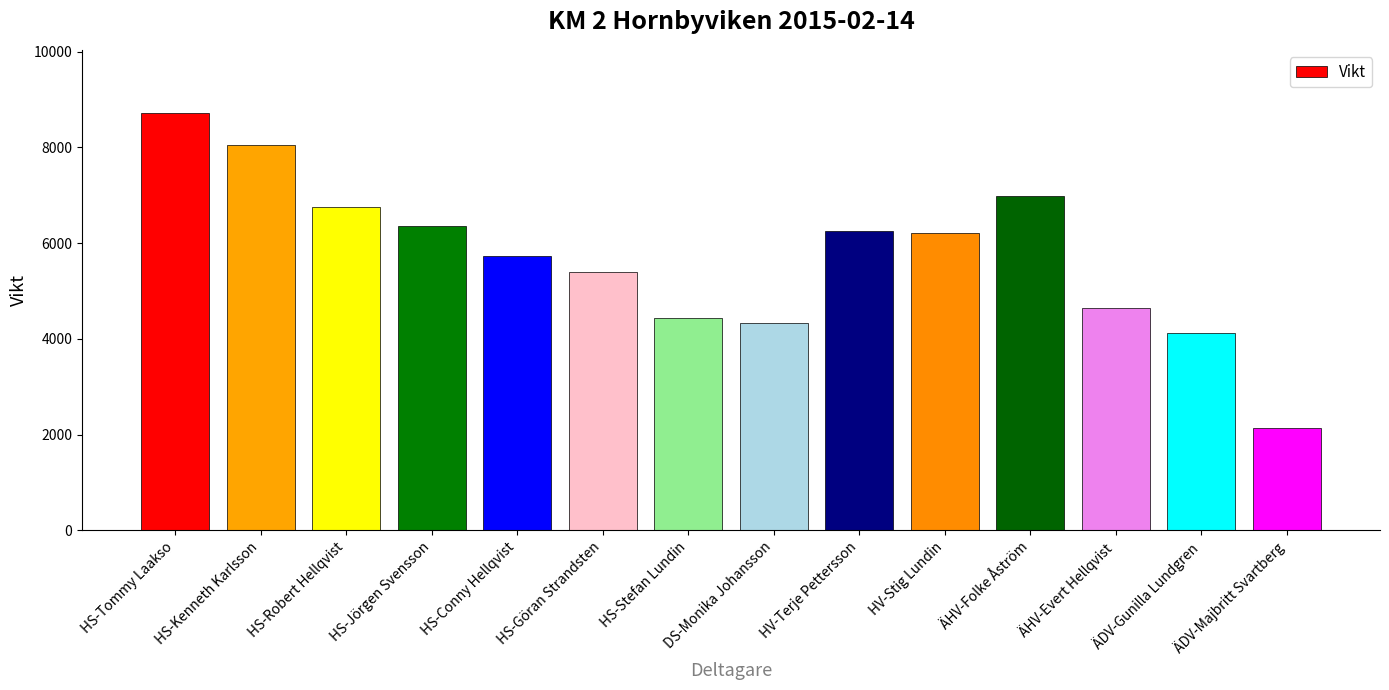

At which category does the chart reach its minimum across all series?

ÄDV-Majbritt Svartberg